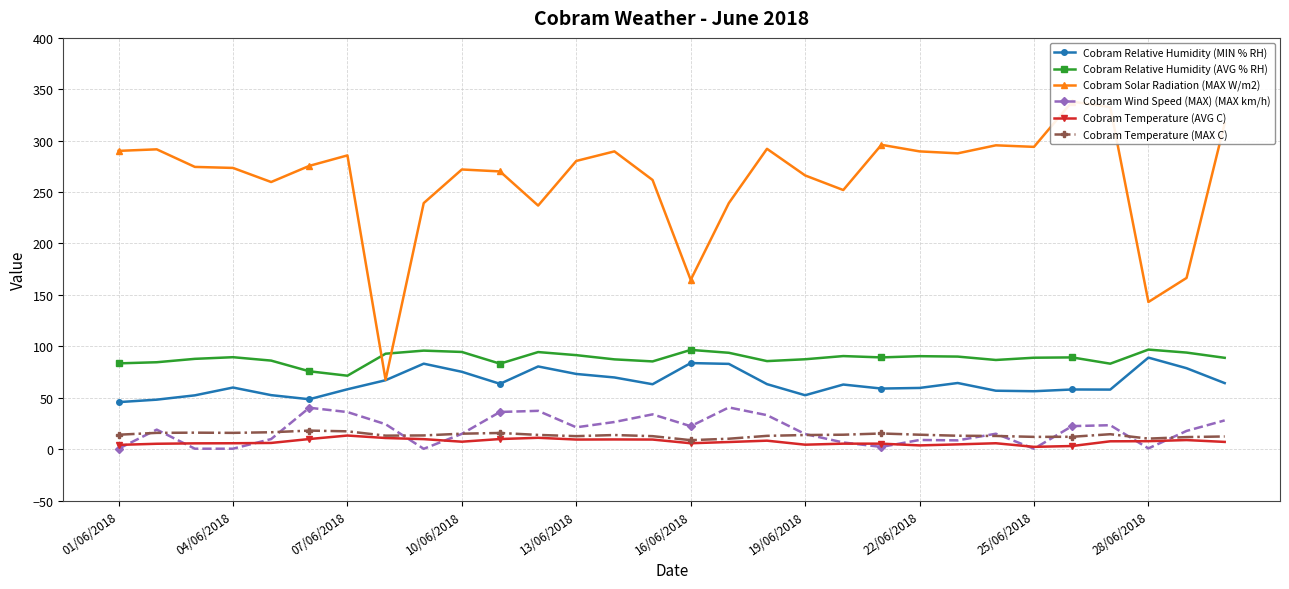

True or false: Cobram Wind Speed (MAX) (MAX km/h) has a value of 27.9 at 29.

True